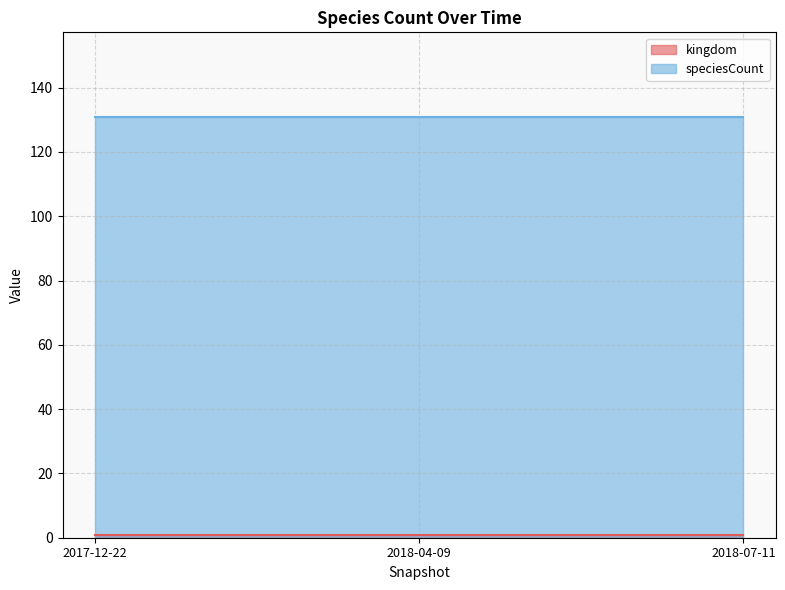

The value of kingdom at 2018-07-11 is 1. True or false?

True